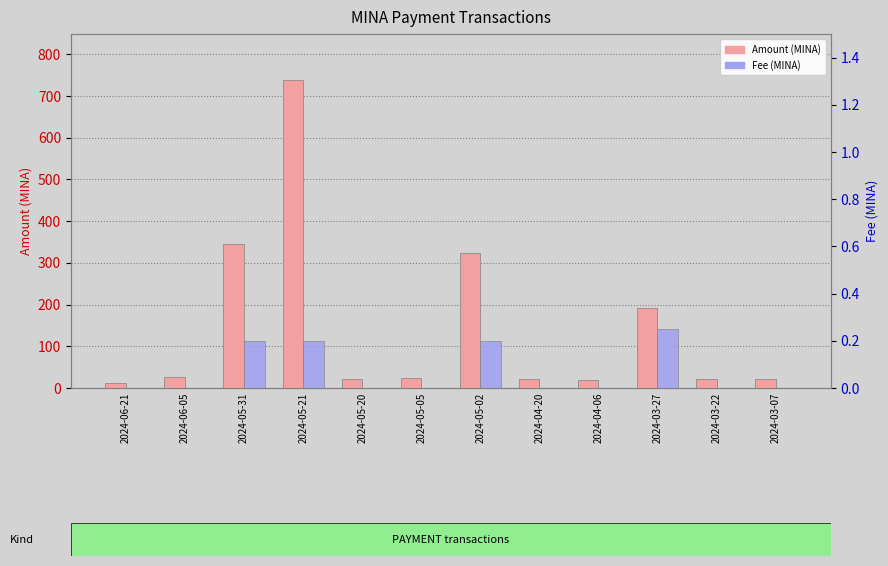

The Fee series shows 0.1 at 2024-05-21. True or false?

False